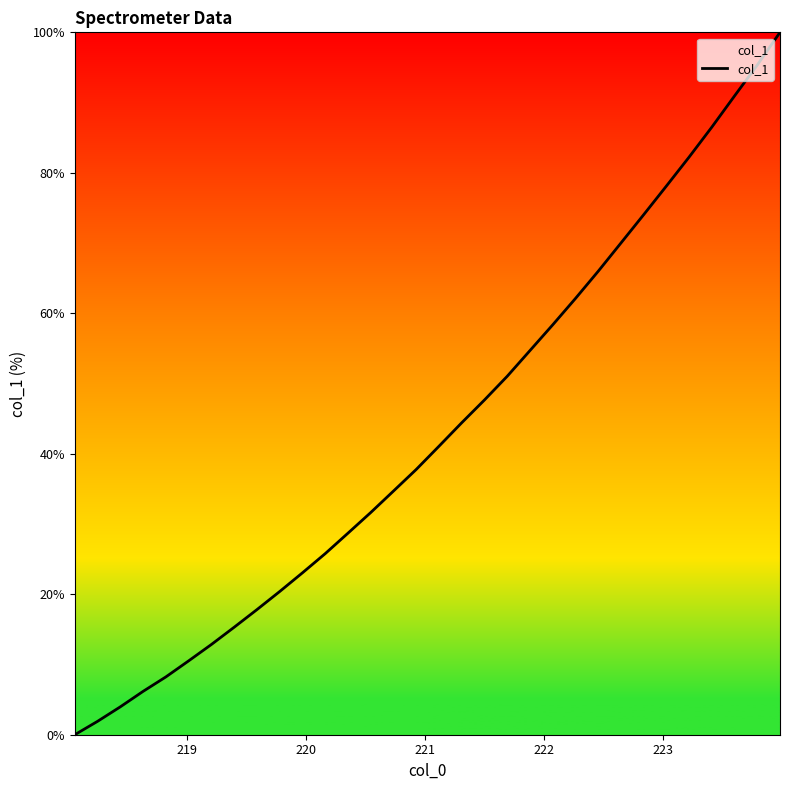

What is the difference between the maximum and minimum values?

100.0